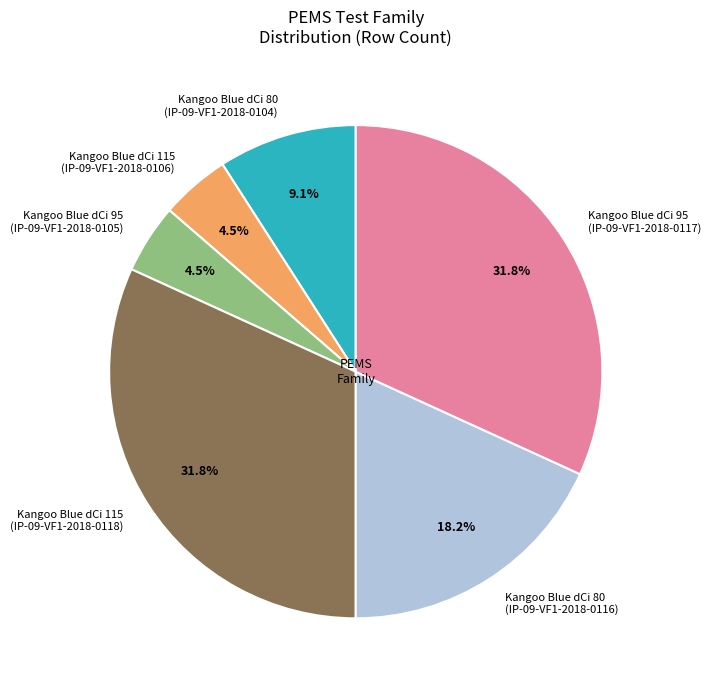

Between Kangoo Blue dCi 80 (IP-09-VF1-2018-0104) and Kangoo Blue dCi 115 (IP-09-VF1-2018-0118), which is larger?

Kangoo Blue dCi 115 (IP-09-VF1-2018-0118)